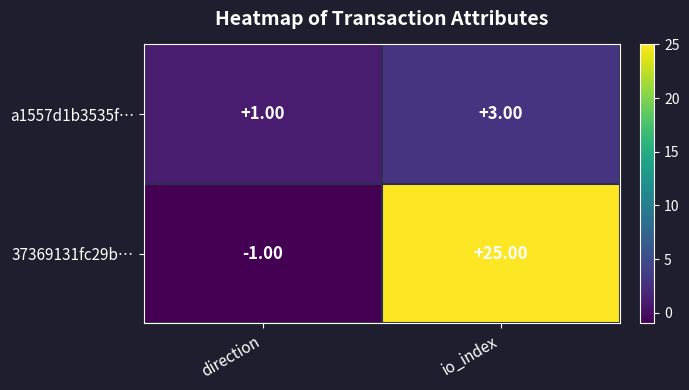

Rank the series by their maximum value, from highest to lowest.

37369131fc29b…, a1557d1b3535f…